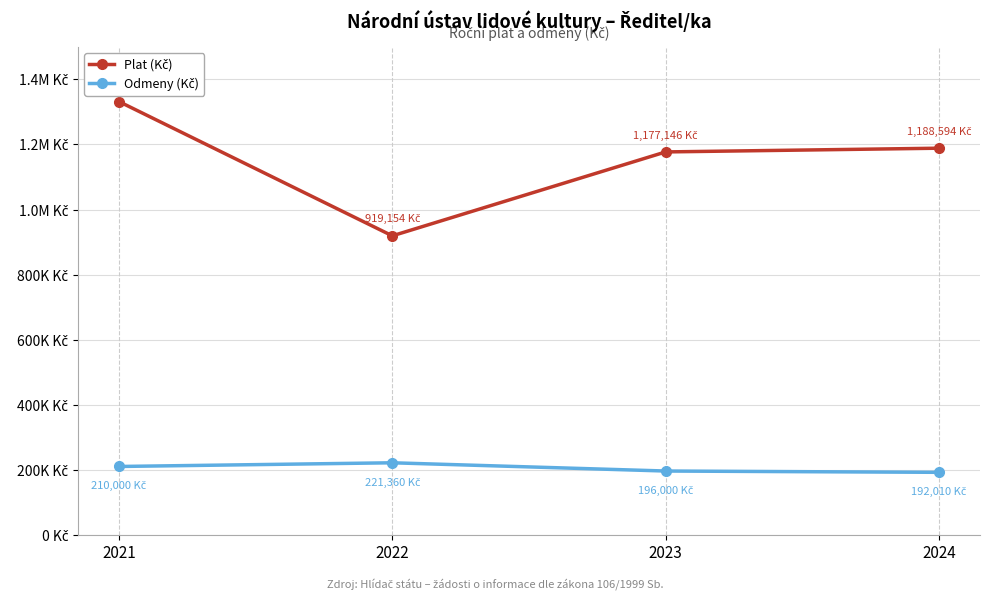

Reading right to left, list all the values displayed in this chart.

Plat (Kč): 1188594	1177146	919154	1331940
Odmeny (Kč): 192010	196000	221360	210000